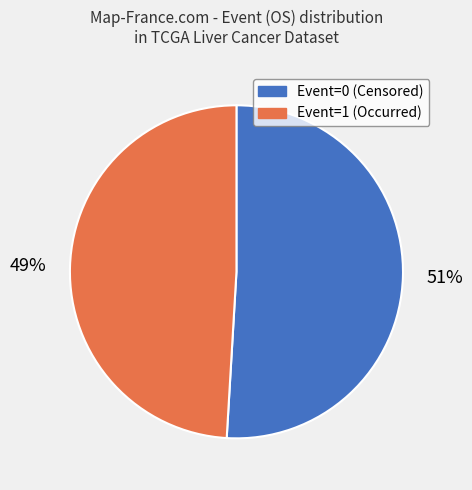

Is there any slice that represents more than half of the pie?

Yes